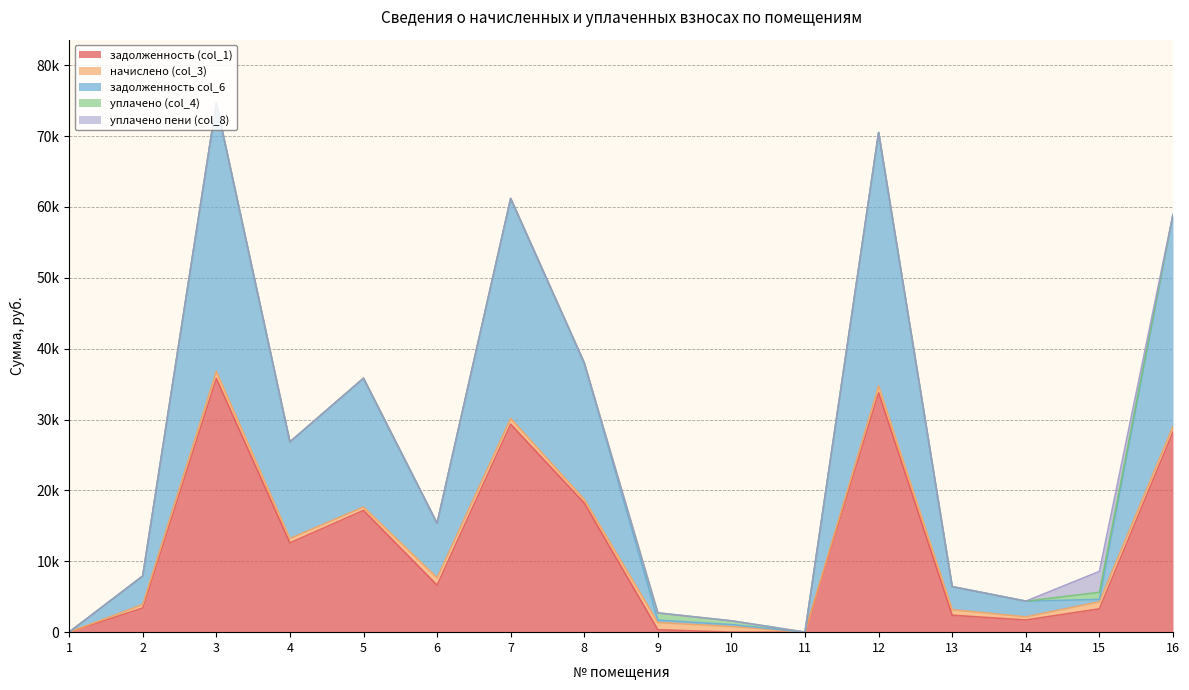

What is the highest value of the начислено (col_3) series?

1049.4